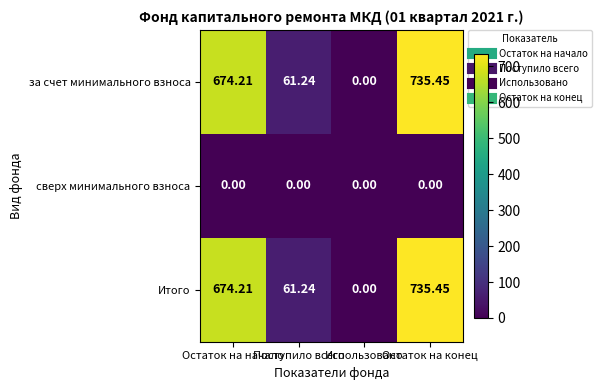

How many values in за счет минимального взноса are above zero?

3